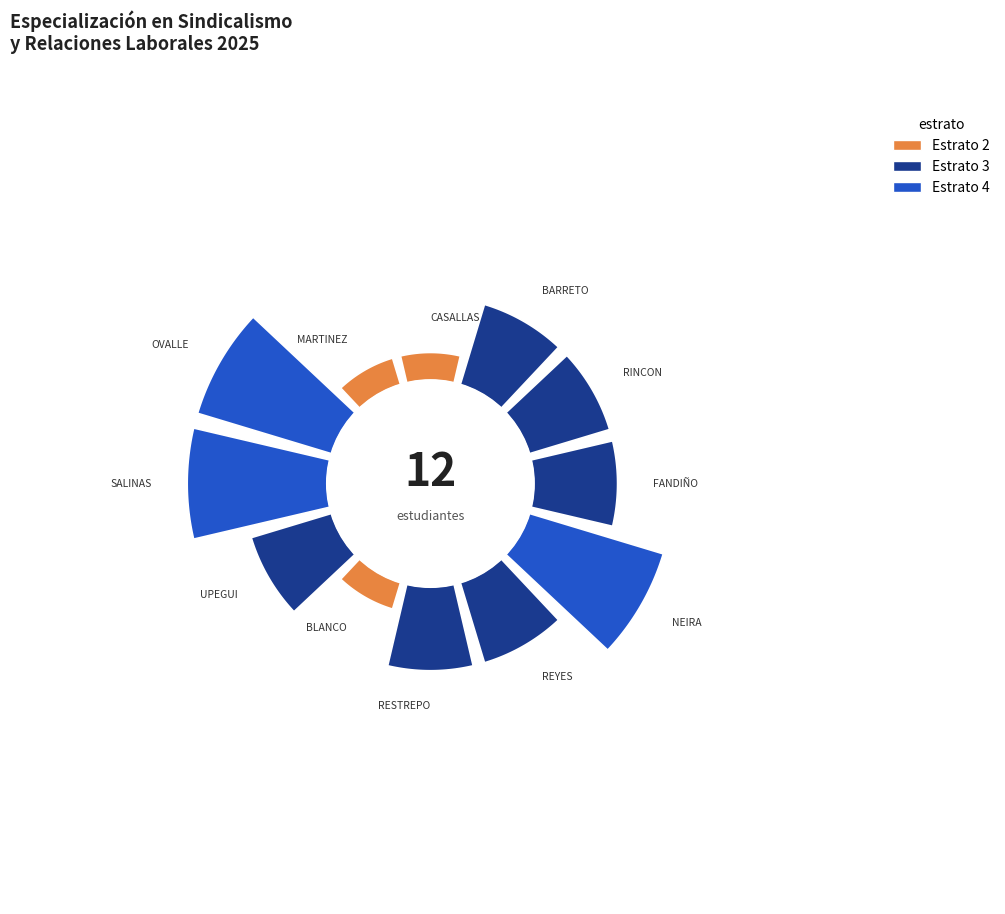

To the nearest percent, what portion does NEIRA FERNANDO represent?

11%